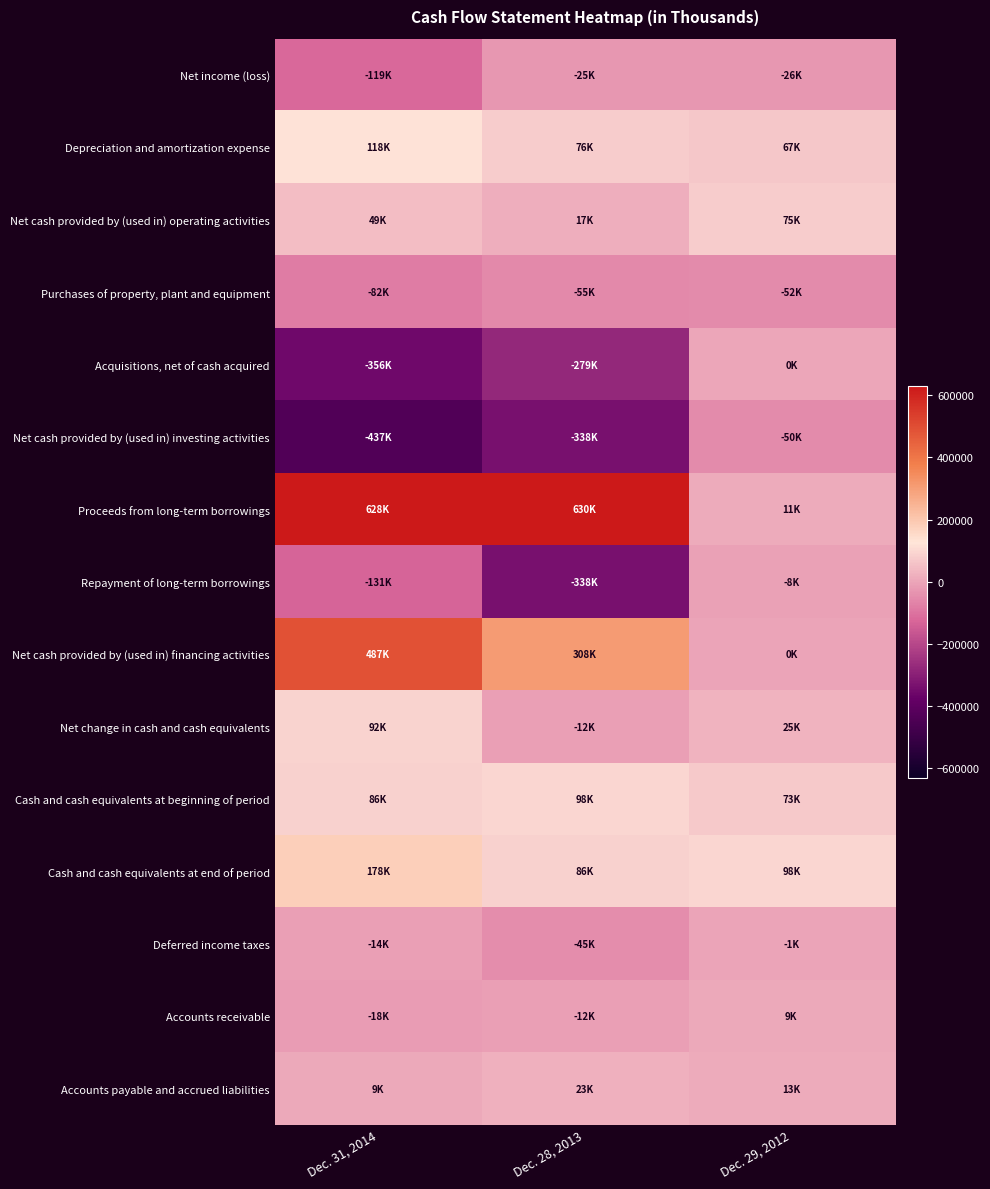

Which series has the largest range (max minus min)?

Proceeds from long-term borrowings